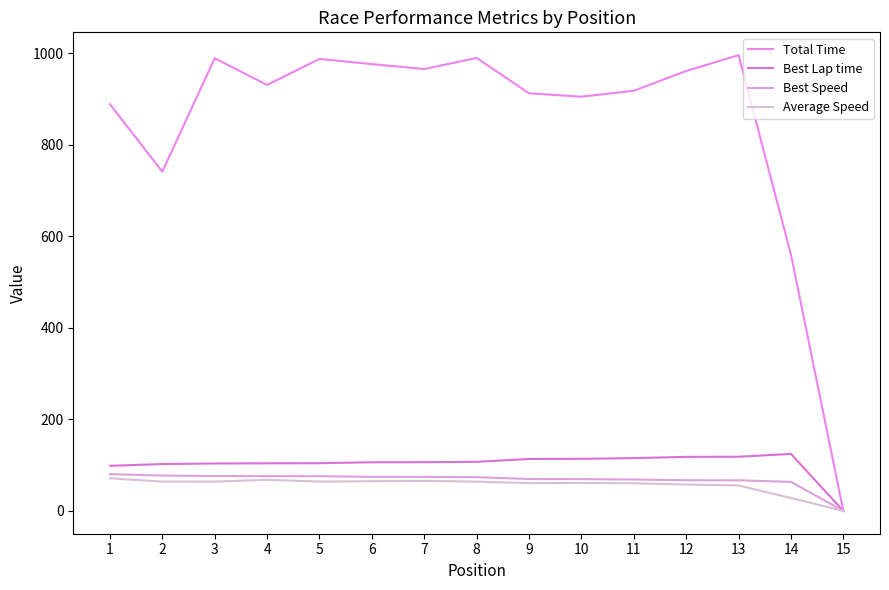

How many lines are shown in the chart?

4